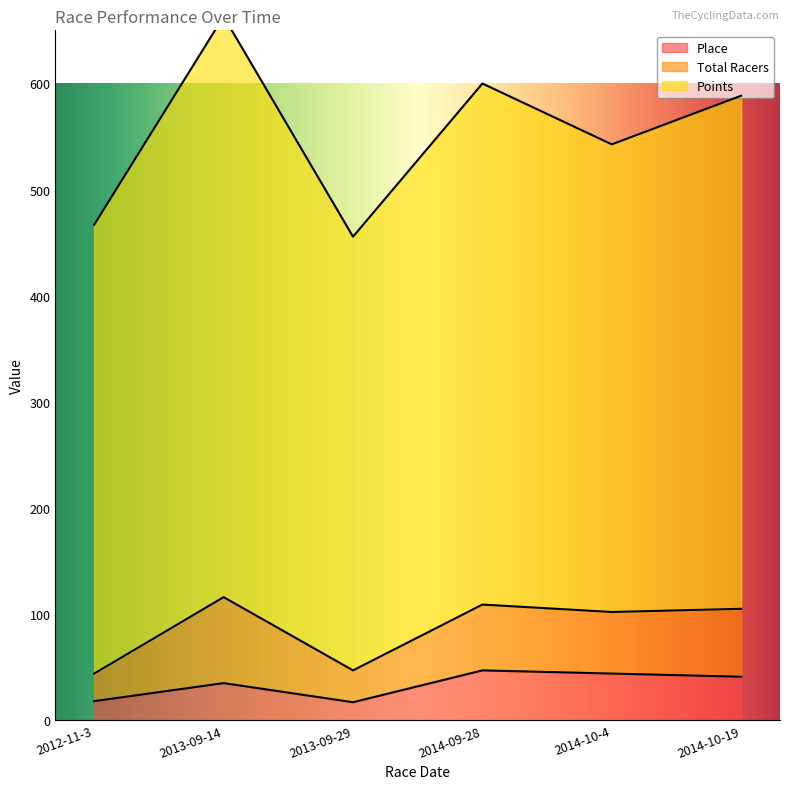

Which series has the largest range (max minus min)?

Points